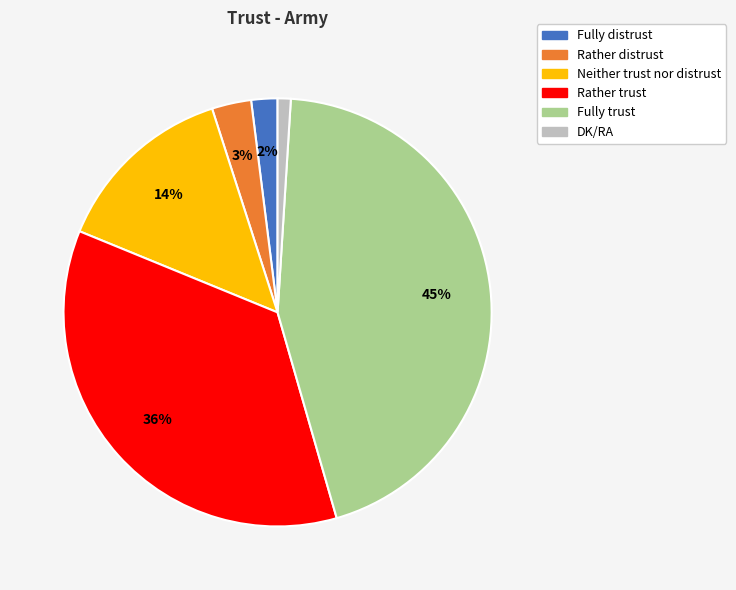

How many slices are in this pie chart?

6